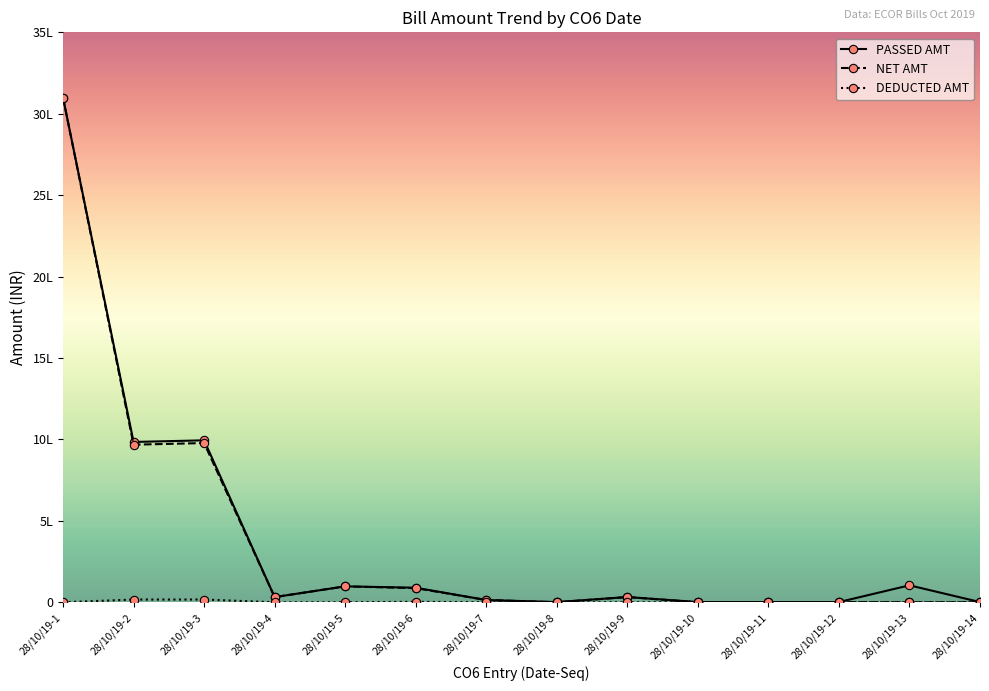

In PASSED AMT, how many points are higher than both neighbors (excluding endpoints)?

4